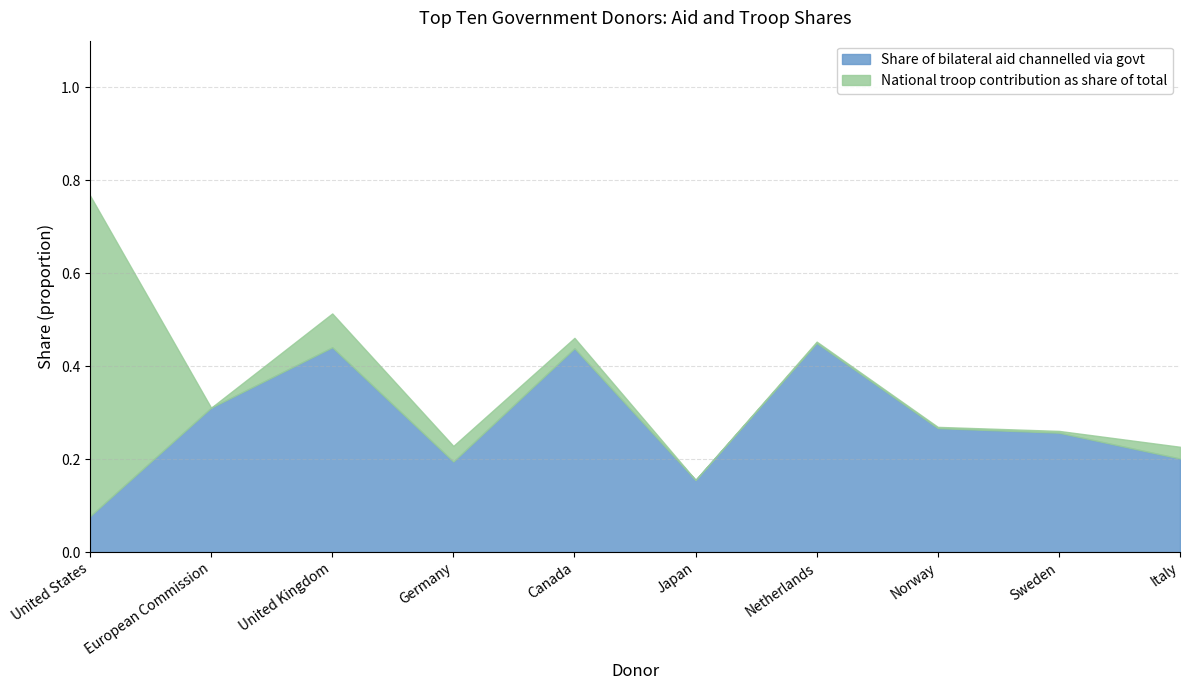

Does the chart display data point markers on the line(s)?

No